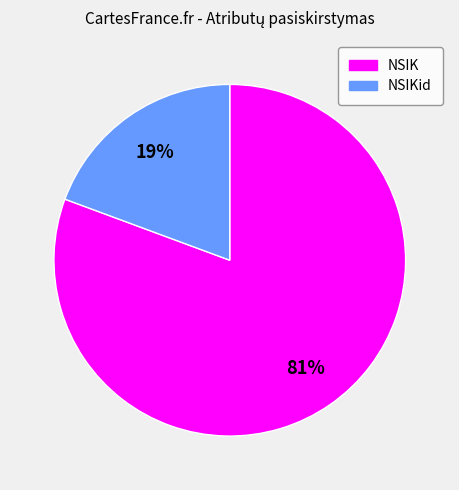

Does any single category account for the majority?

Yes